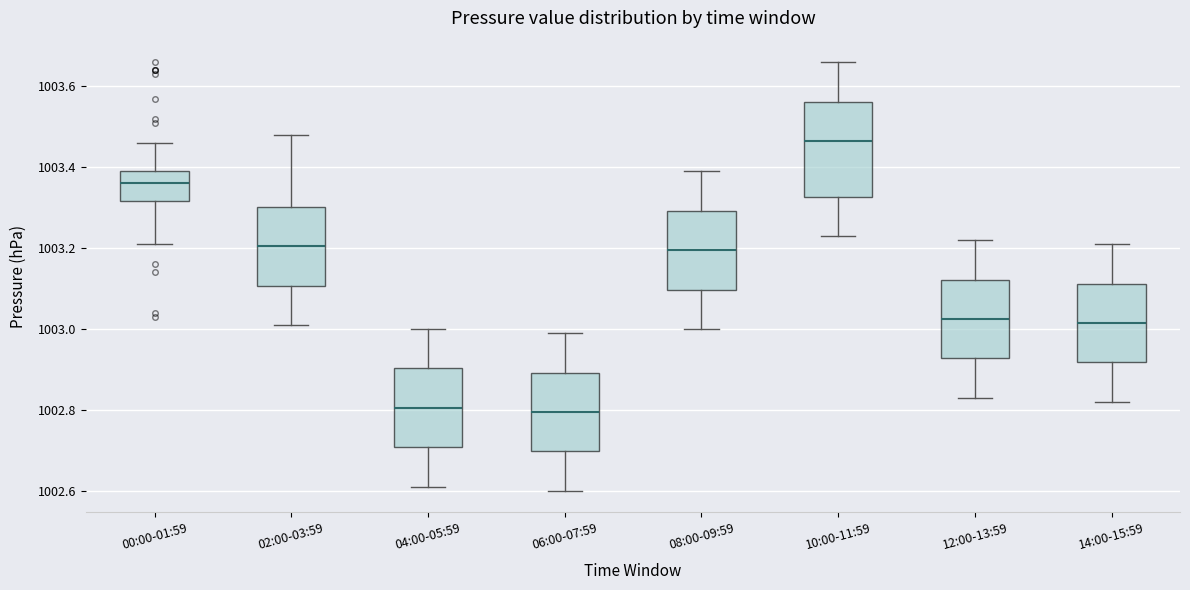

Reading left to right, transcribe this box plot: for each box, give where its median line is, the range the box spans, and where its two whiskers end, as read against the y-axis. The values are not printed on the chart, so give them approximately, as read against the axis.

00:00-01:59: median 1003.36, box 1003.32 to 1003.40, whiskers 1003.22 to 1003.46
02:00-03:59: median 1003.20, box 1003.10 to 1003.30, whiskers 1003.02 to 1003.48
04:00-05:59: median 1002.80, box 1002.70 to 1002.90, whiskers 1002.62 to 1003.00
06:00-07:59: median 1002.80, box 1002.70 to 1002.90, whiskers 1002.60 to 1003.00
08:00-09:59: median 1003.20, box 1003.10 to 1003.30, whiskers 1003.00 to 1003.40
10:00-11:59: median 1003.46, box 1003.32 to 1003.56, whiskers 1003.24 to 1003.66
12:00-13:59: median 1003.02, box 1002.92 to 1003.12, whiskers 1002.84 to 1003.22
14:00-15:59: median 1003.02, box 1002.92 to 1003.12, whiskers 1002.82 to 1003.22